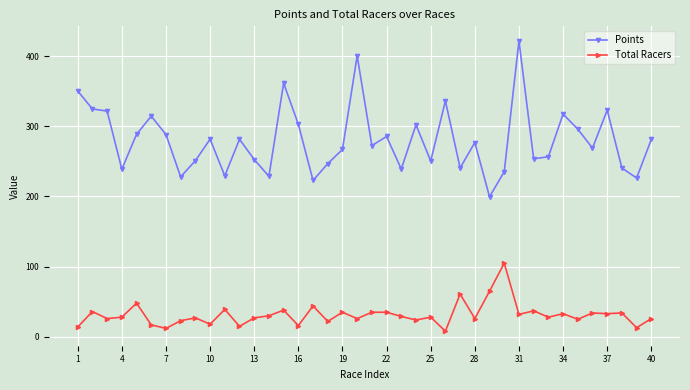

What is the value of the Total Racers point at the 38th from the left?

34.0